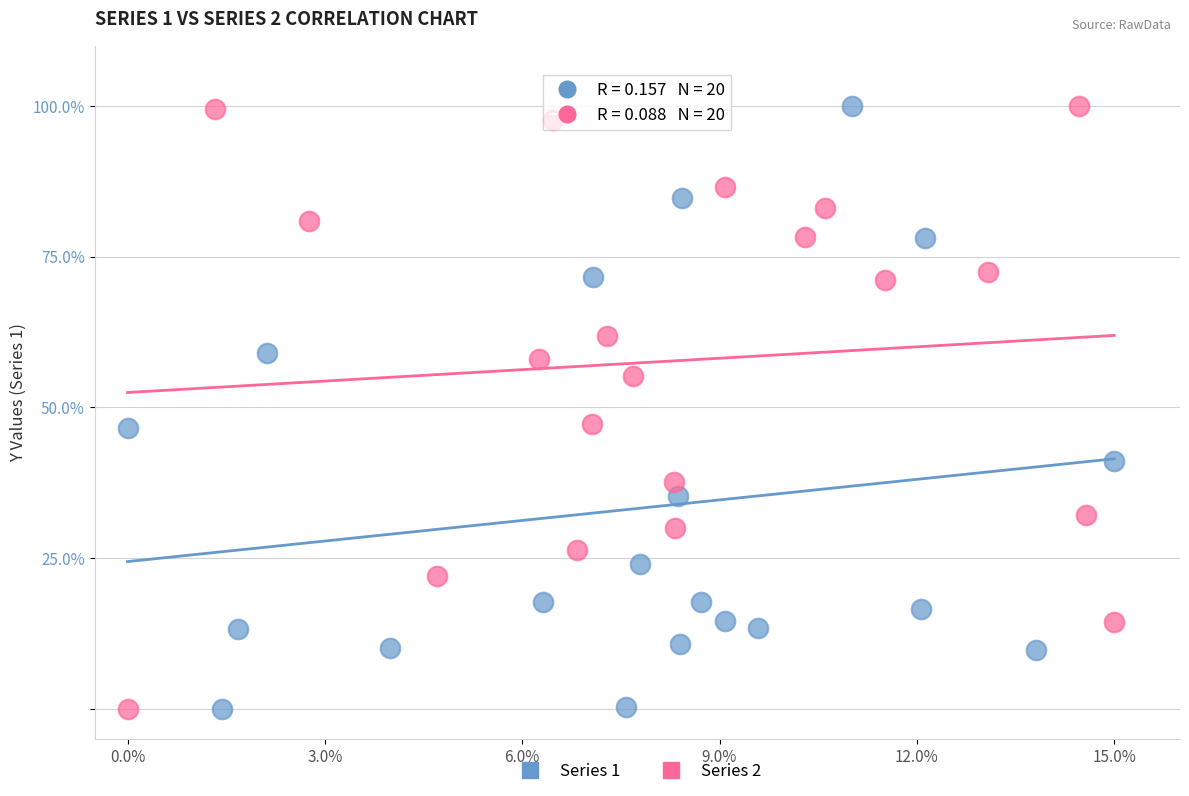

What are all the series names shown in the legend?

Series 1, Series 2